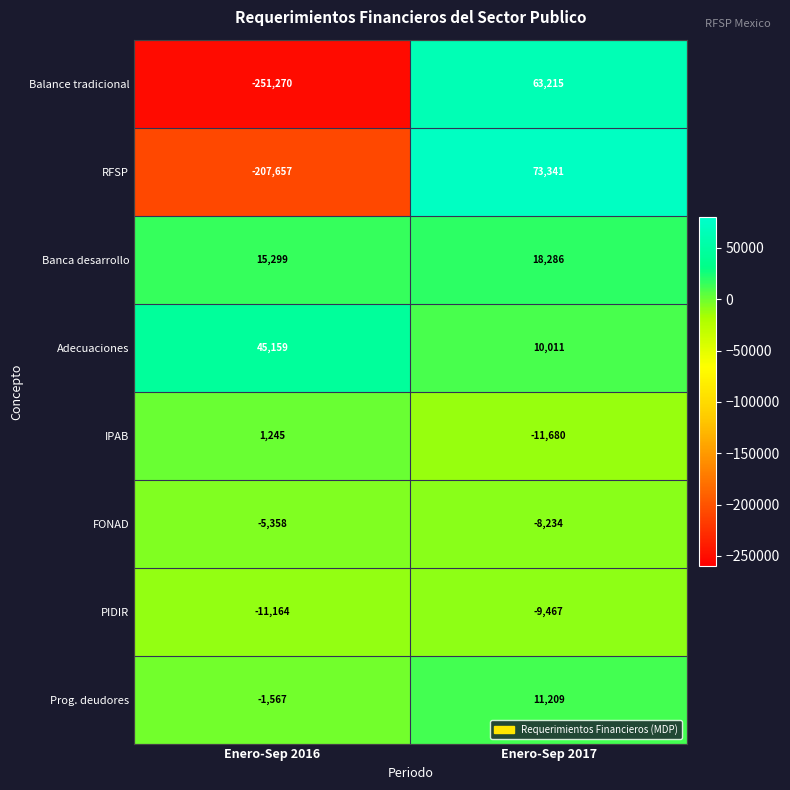

Where is Balance tradicional nearest to the value -94027?

Enero-Sep 2017